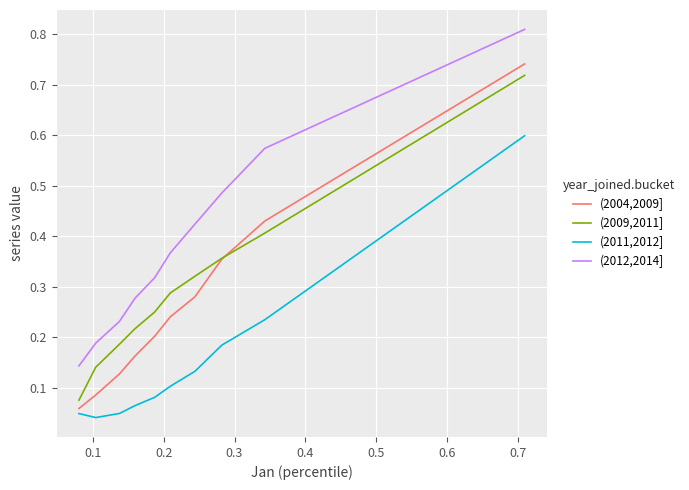

Which series has the largest range (max minus min)?

(2004,2009]